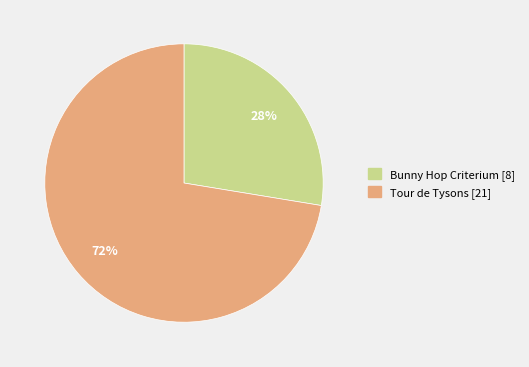

What is the ratio of the value at Bunny Hop Criterium to the value at Tour de Tysons?

0.4